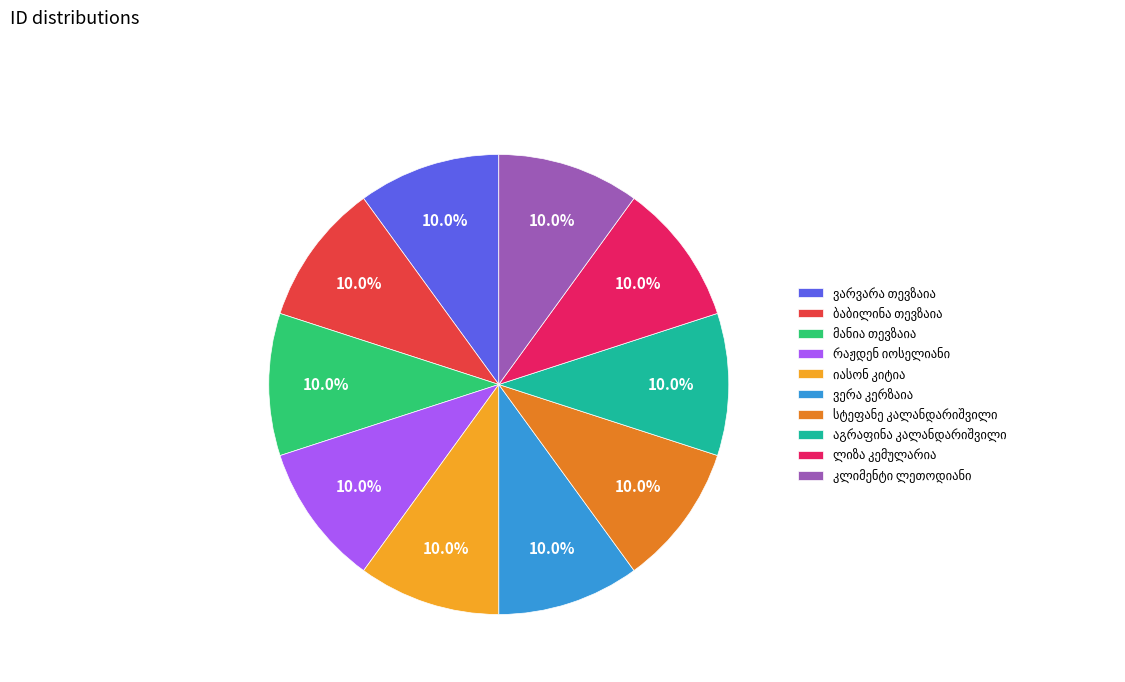

Does any single category account for the majority?

No